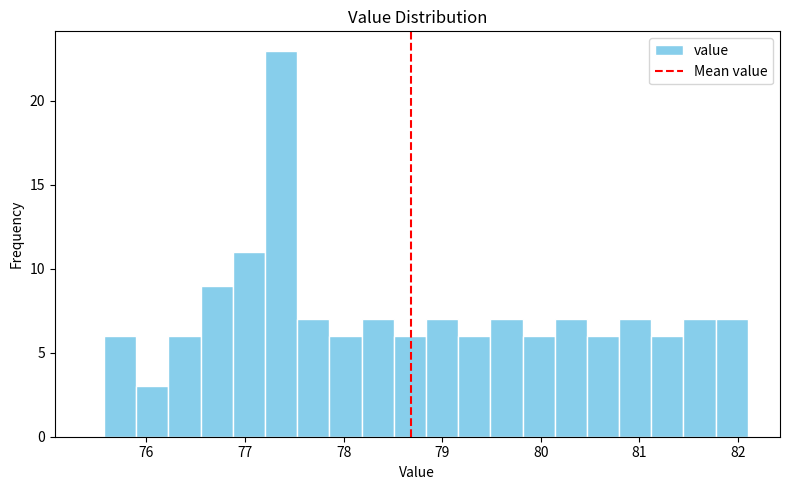

Around what value on the x-axis is the tallest bar? Give the approximate position of its centre, as read against the axis.

77.4